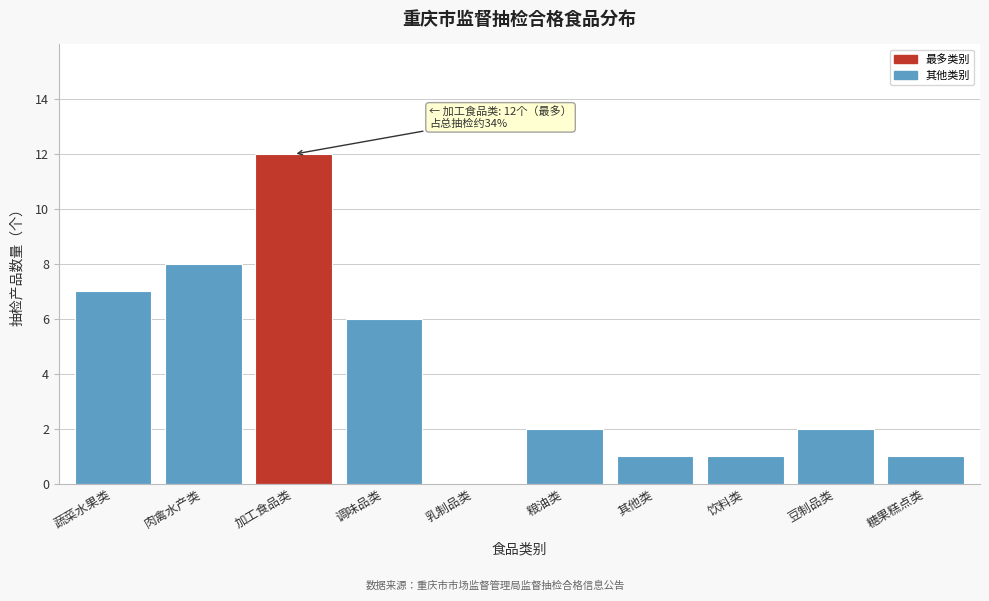

Reading left to right, transcribe all the data shown in this chart.

蔬菜水果类=7	肉禽水产类=8	加工食品类=12	调味品类=6	乳制品类=0	粮油类=2	其他类=1	饮料类=1	豆制品类=2	糖果糕点类=1